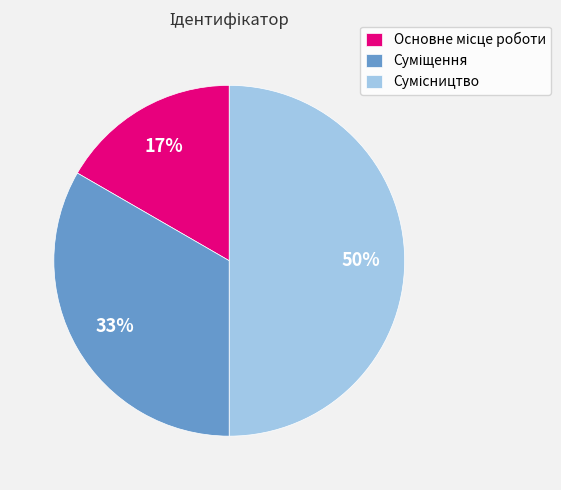

Count the number of slices in the pie.

3